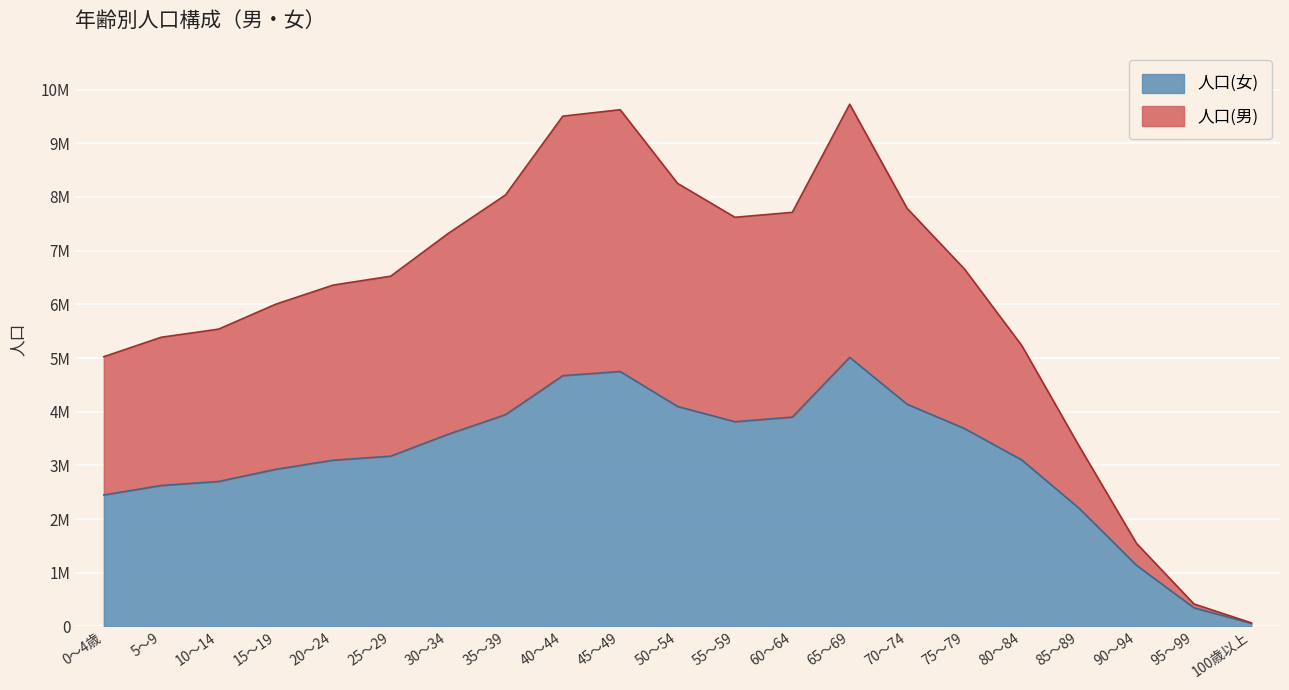

What are all the series names shown in the legend?

人口(女), 人口(男)